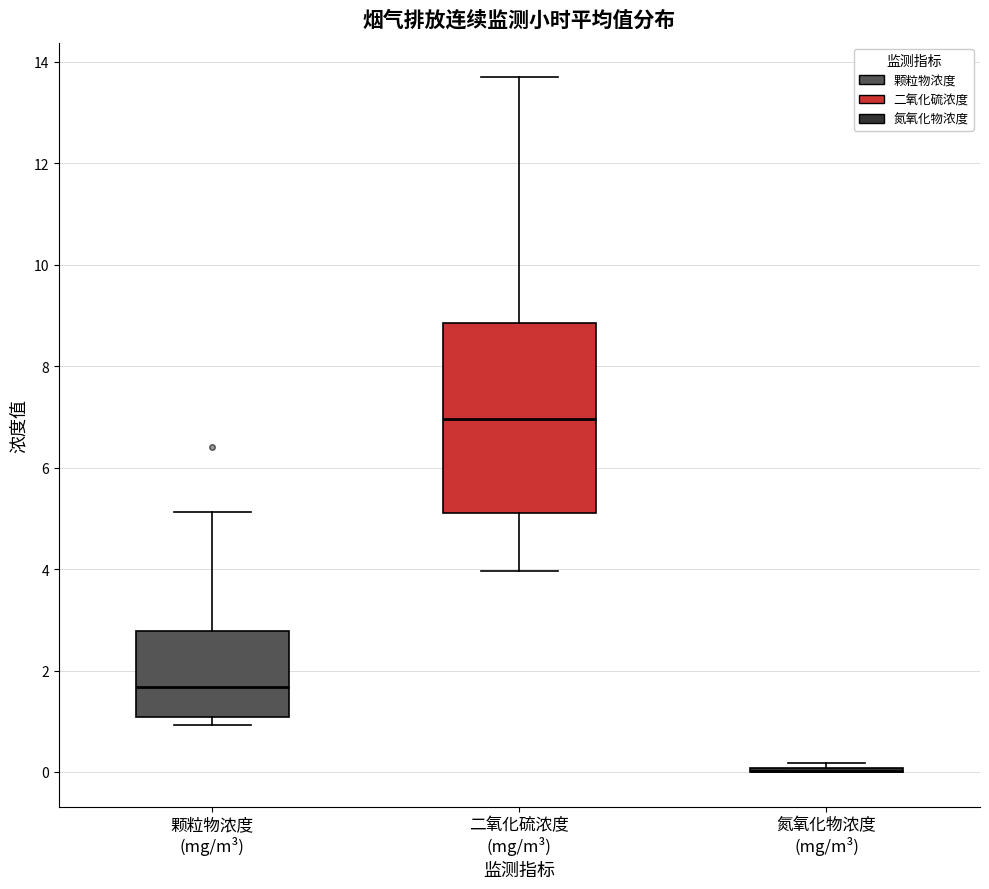

Reading left to right, read every box against the y-axis: the position of its median line, the range the box covers, and the ends of its whiskers. The values are not printed on the chart, so give them approximately, as read against the axis.

颗粒物浓度 (mg/m³): median 1.6, box 1.0 to 2.8, whiskers 1.0 (just below the box's lower edge) to 5.2
二氧化硫浓度 (mg/m³): median 7.0, box 5.2 to 8.8, whiskers 4.0 to 13.6
氮氧化物浓度 (mg/m³): box collapsed to a line at 0.0, whiskers 0.0 to 0.2